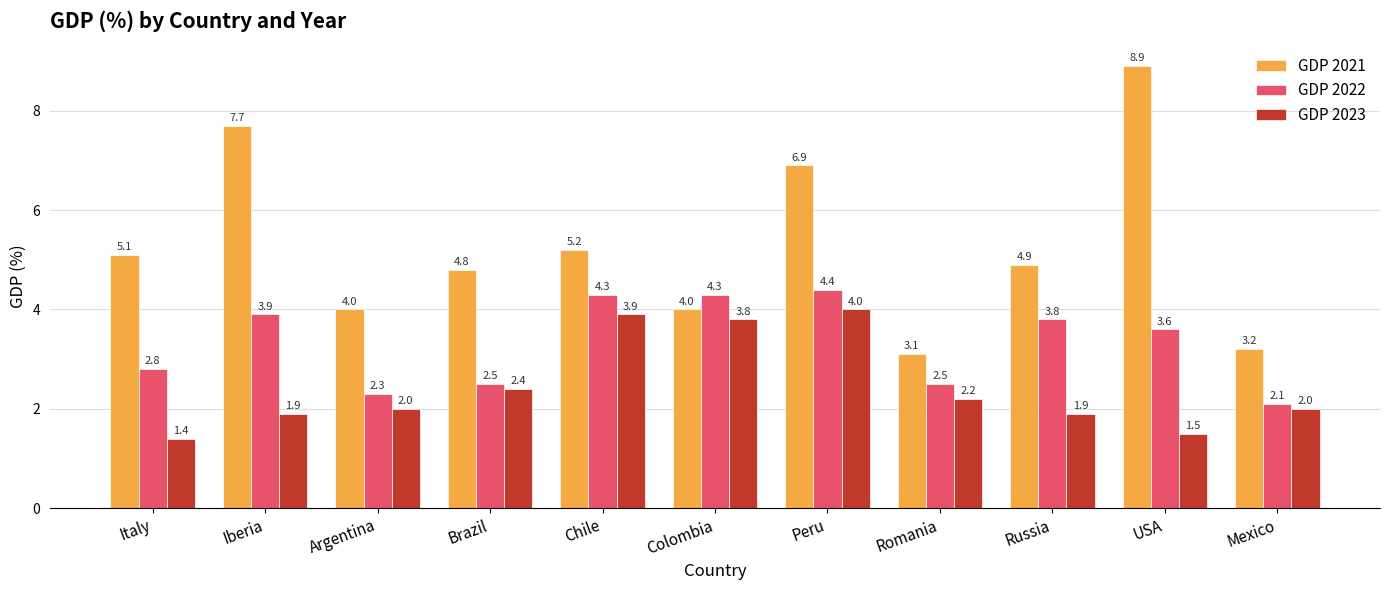

Which label corresponds to the smallest value in the chart?

Italy